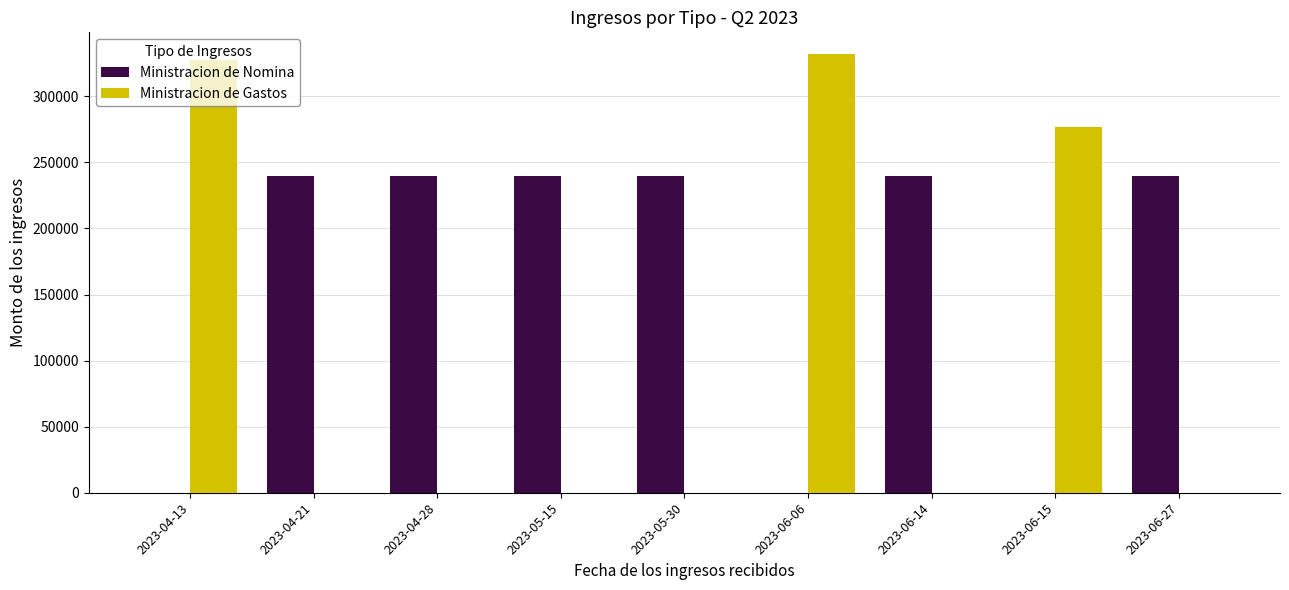

The value of Ministracion de Nomina at 2023-05-30 is 326138.6. True or false?

False